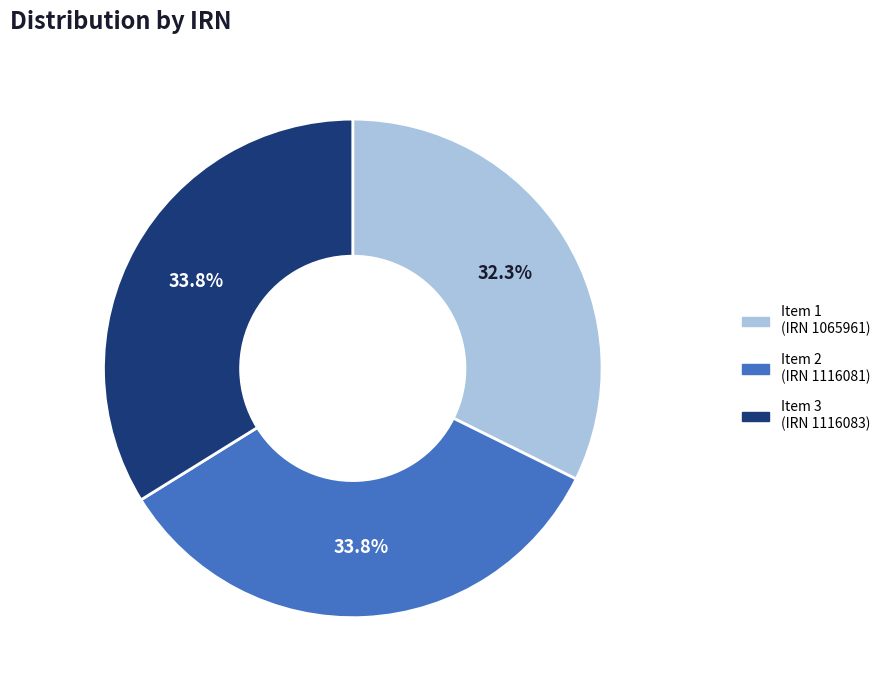

Does Item 1 (IRN 1065961) account for over 50% of the chart?

No